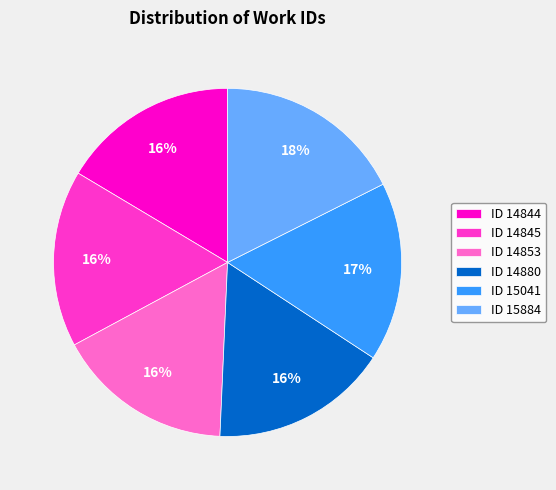

The ID 14845 slice represents 16% of the pie. True or false?

True